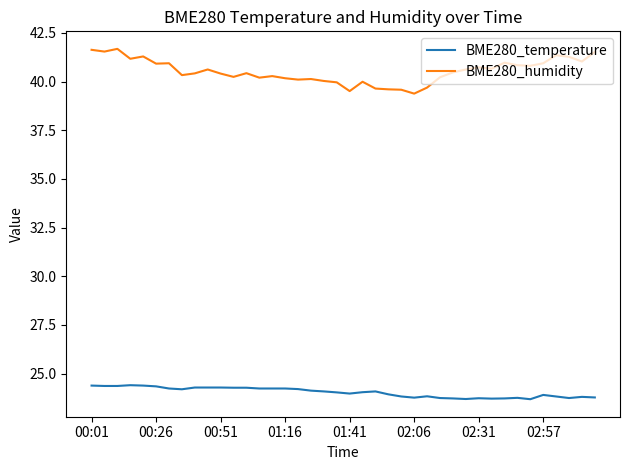

What is the difference between the second highest and second lowest values in the BME280_temperature series?

0.7